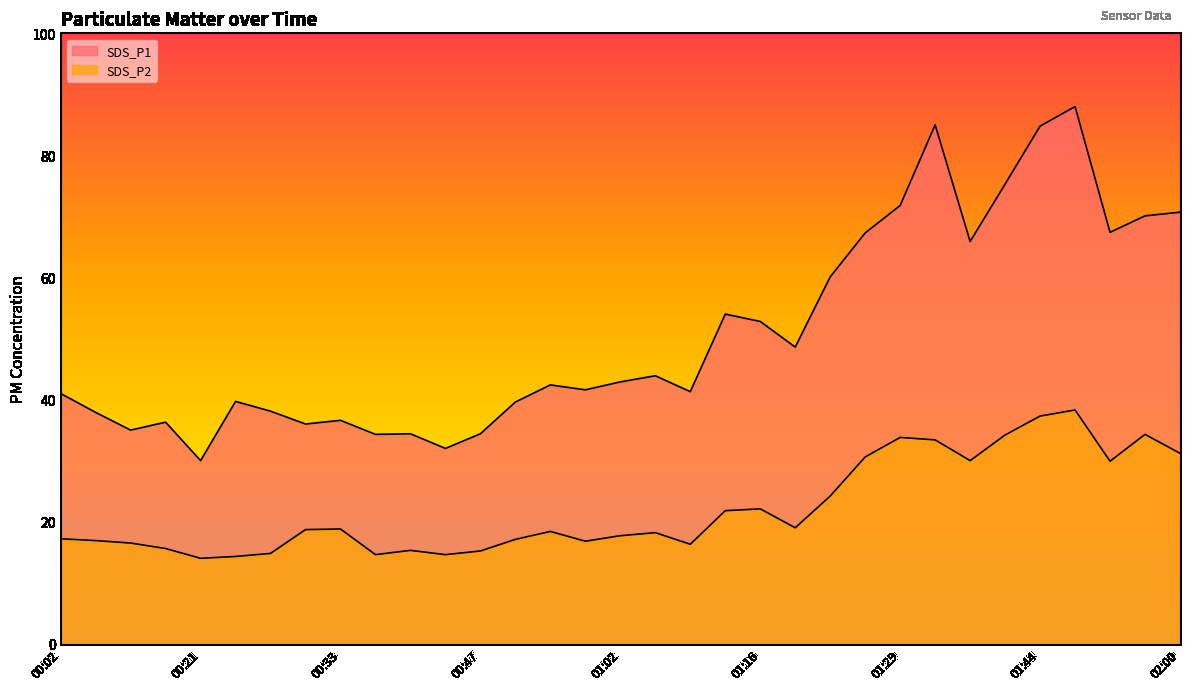

Where is the first local maximum for SDS_P2?

00:33